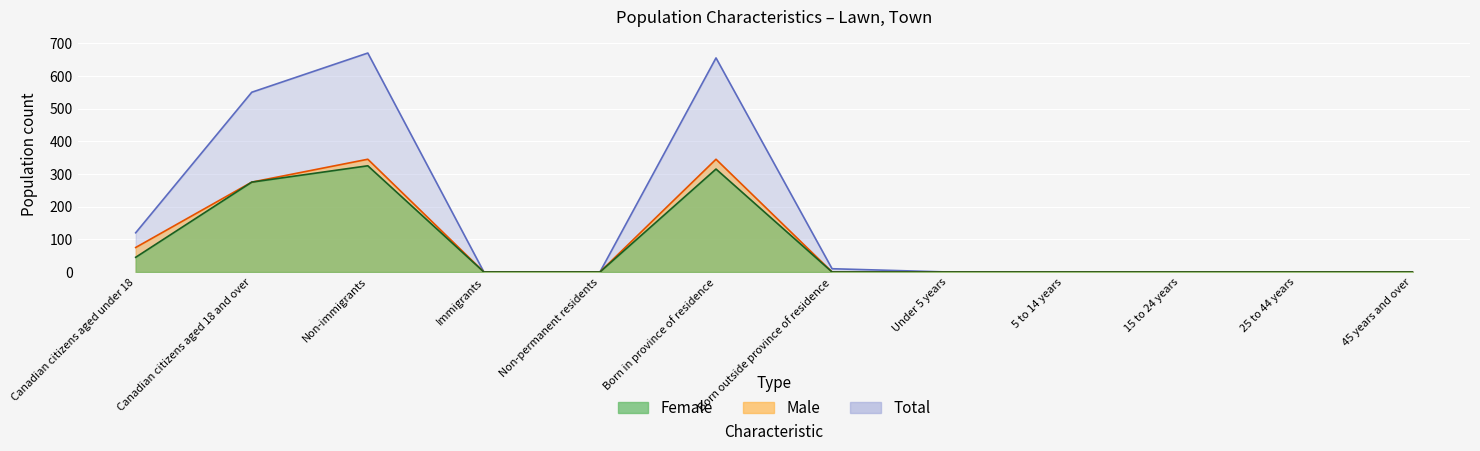

In Female, how many points are higher than both neighbors (excluding endpoints)?

2